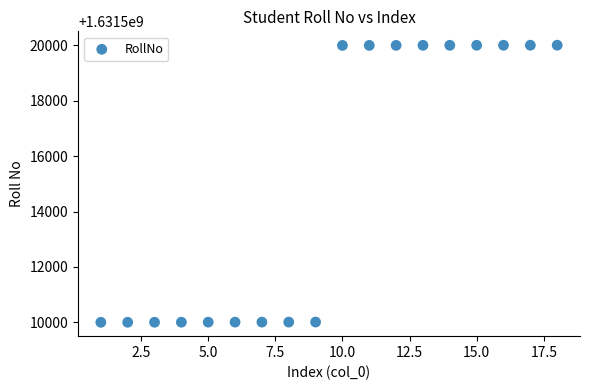

What is the range of Y values (max minus min)?

10008